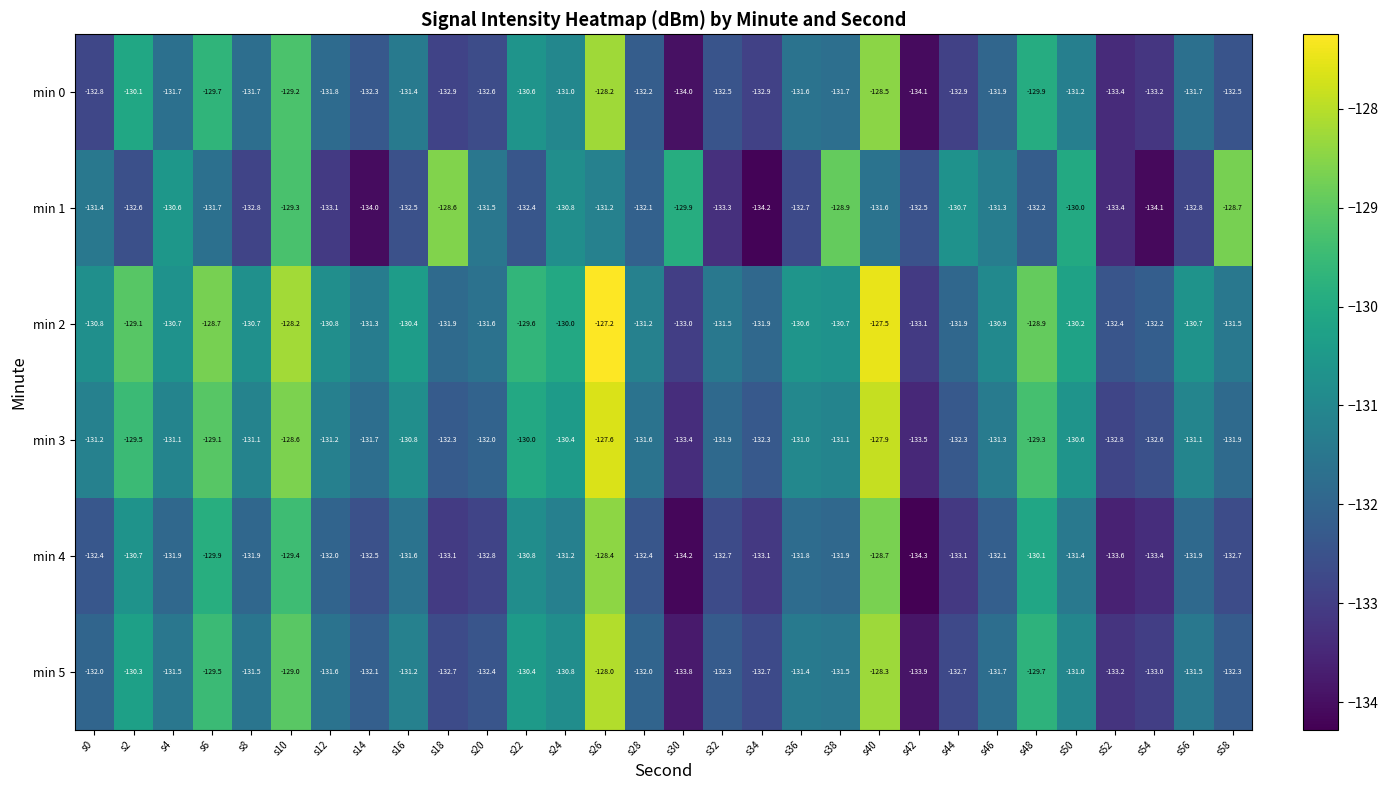

Where does the min 3 series first go above -131?

s2